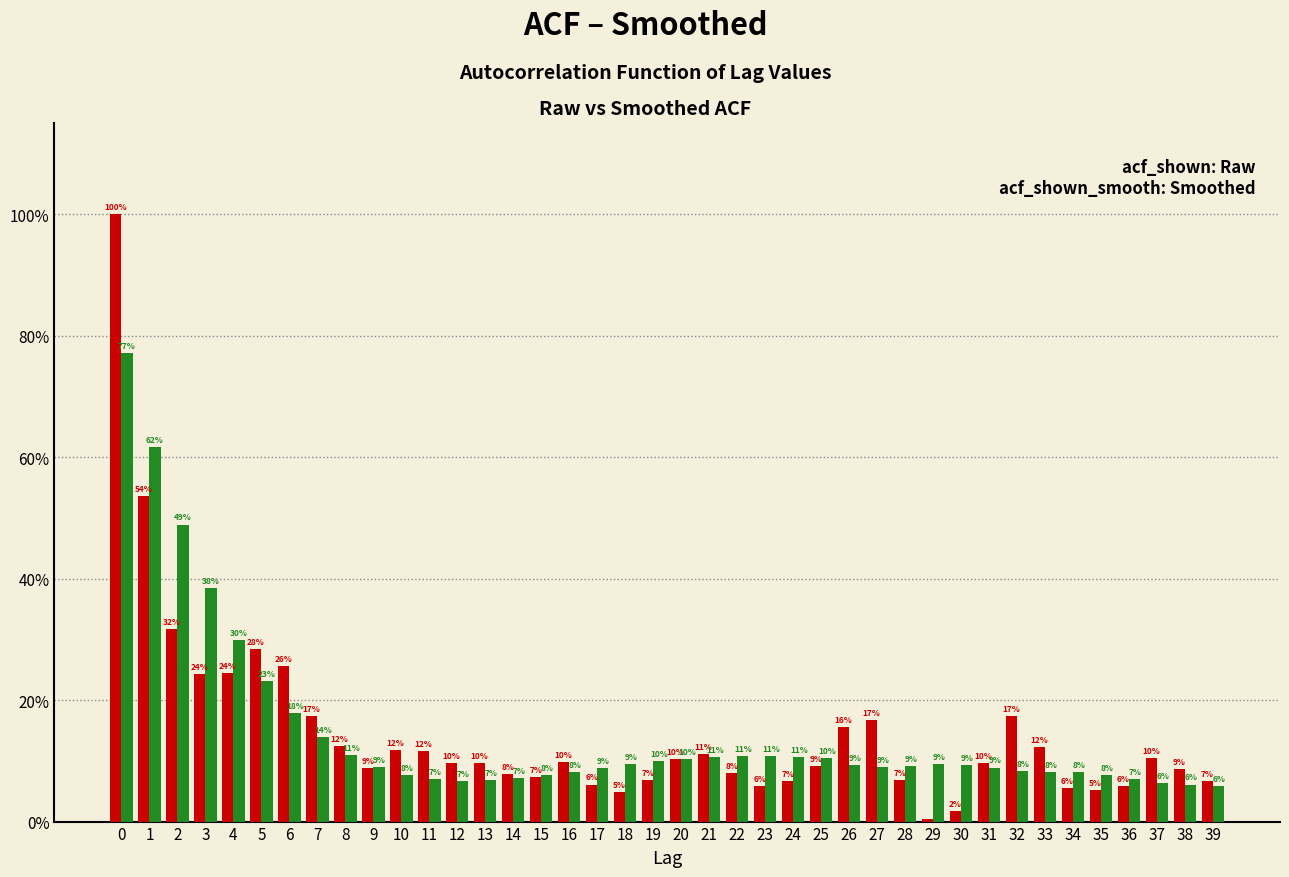

Does the chart contain stacked bars?

No